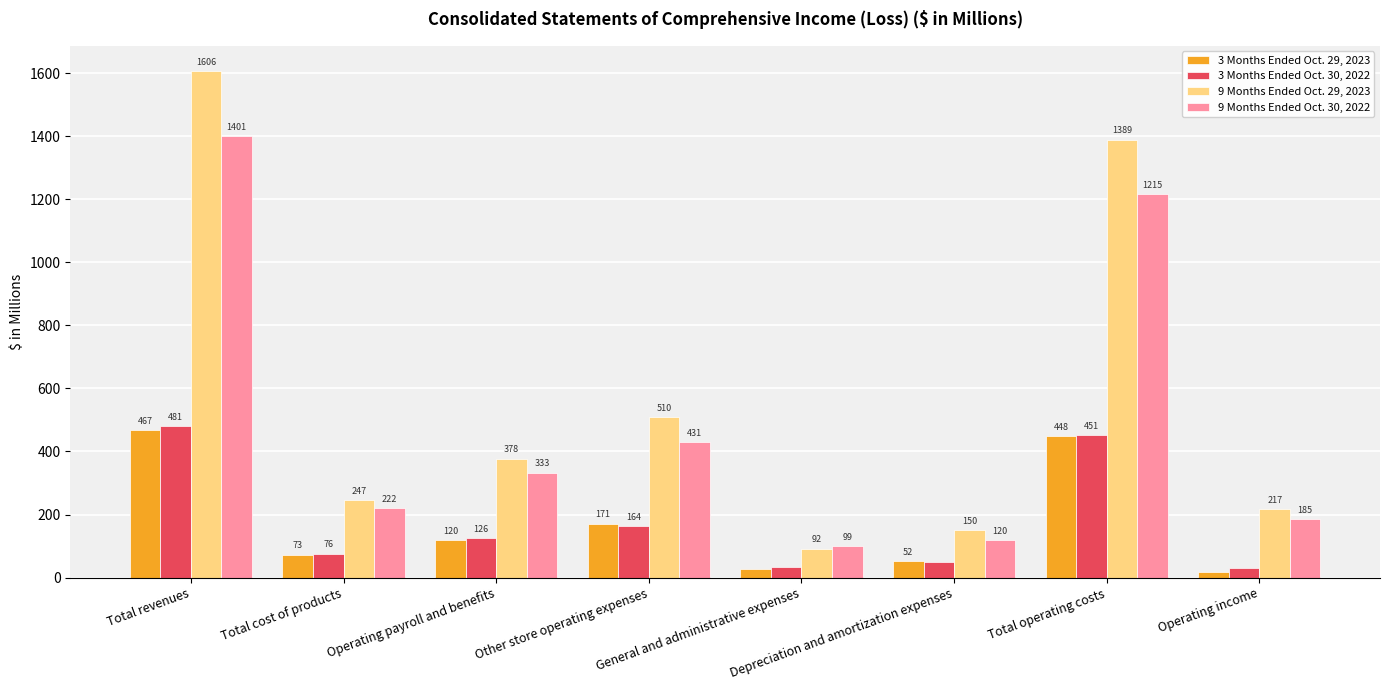

Which category has the highest value across all series?

Total revenues